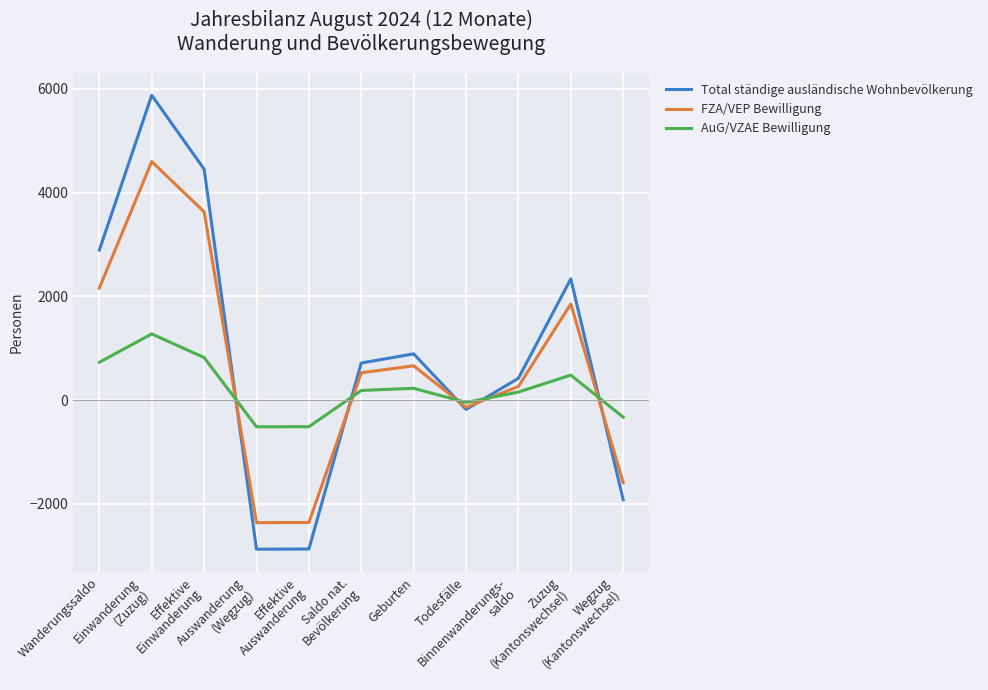

True or false: AuG/VZAE Bewilligung and Total ständige ausländische Wohnbevölkerung intersect in this chart.

True